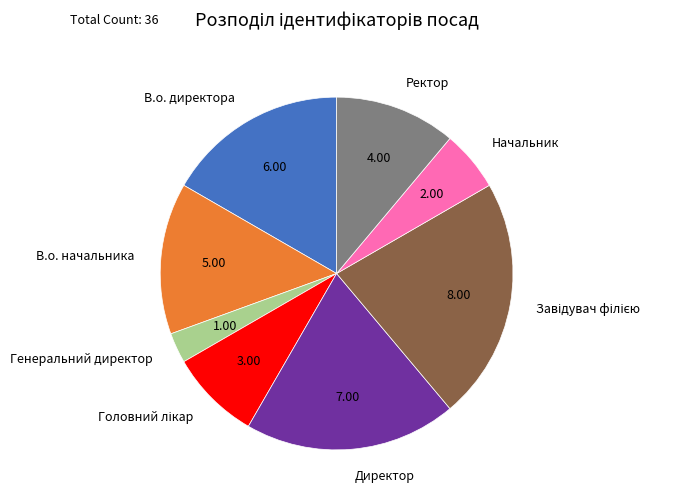

Does Ректор represent more than half of the total?

No